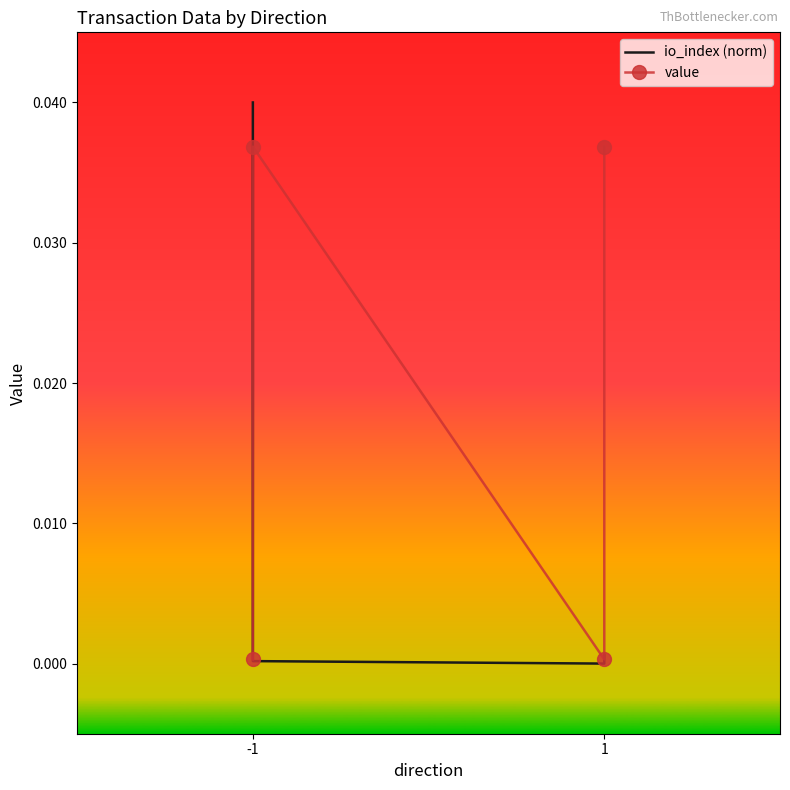

Between 2 and 3, which series saw the biggest shift?

value